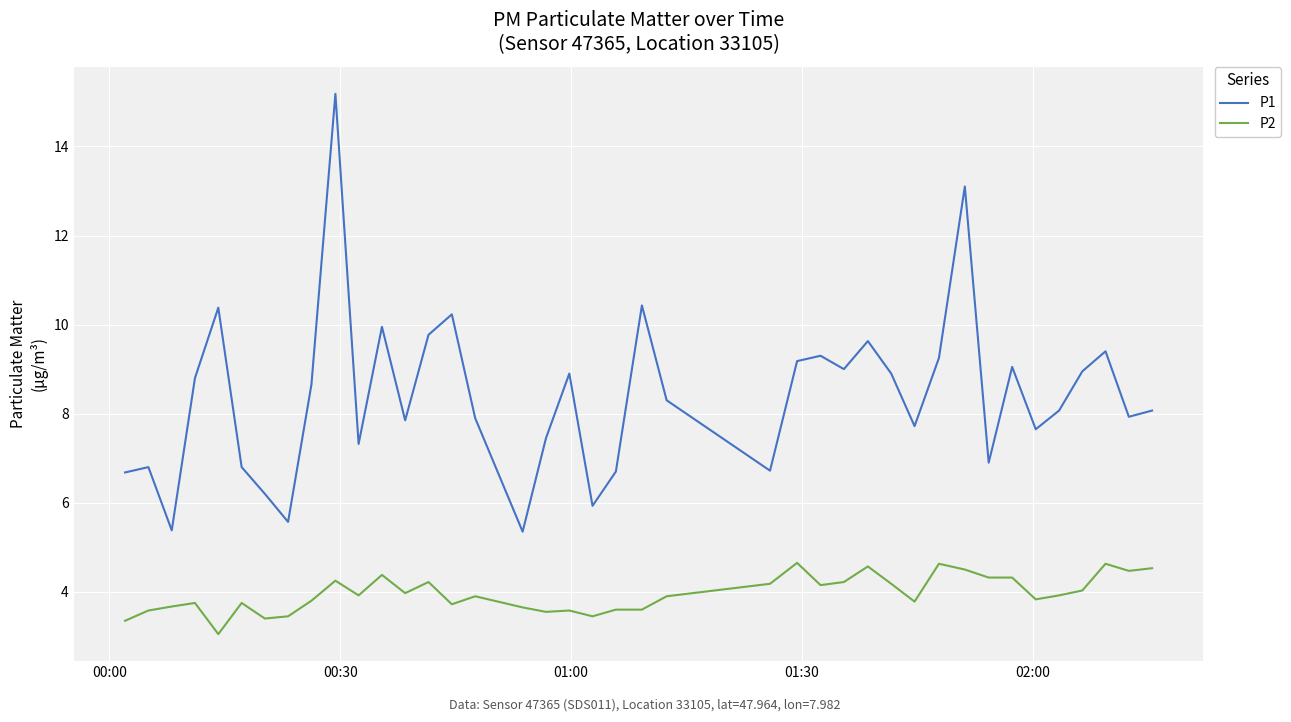

True or false: P2 and P1 intersect in this chart.

False